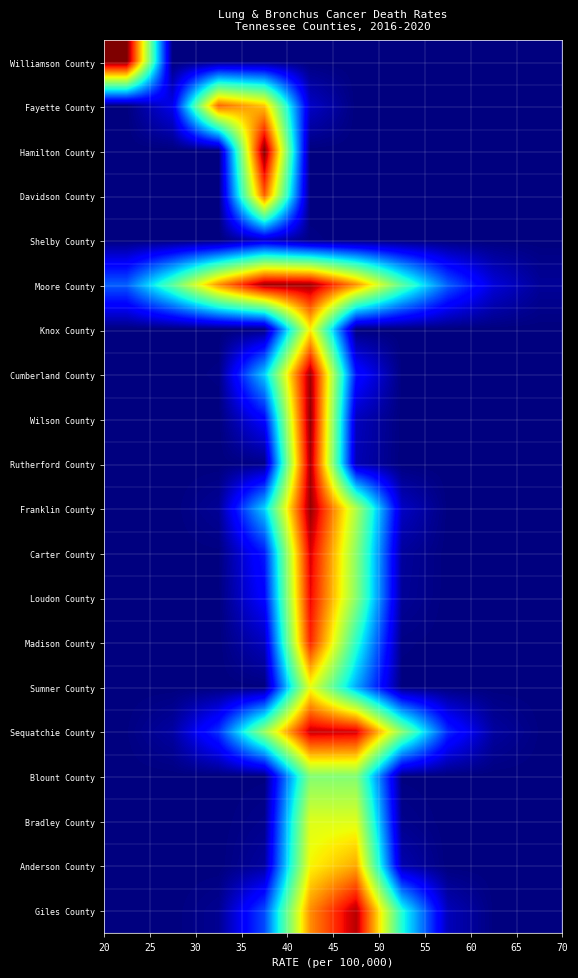

Reading right to left, what are all the values shown in this chart?

Williamson County: 0.0	0.0	0.0	0.0	0.0	0.0	0.0	0.0	0.0	1.0
Fayette County: 0.0	0.0	0.0	0.0	0.0	0.1	0.7	0.8	0.1	0.0
Hamilton County: 0.0	0.0	0.0	0.0	0.0	0.0	1.0	0.0	0.0	0.0
Davidson County: 0.0	0.0	0.0	0.0	0.0	0.0	0.8	0.0	0.0	0.0
Shelby County: 0.0	0.0	0.0	0.0	0.0	0.0	0.1	0.0	0.0	0.0
Moore County: 0.0	0.1	0.2	0.5	0.8	1.0	1.0	0.8	0.5	0.2
Knox County: 0.0	0.0	0.0	0.0	0.0	0.7	0.0	0.0	0.0	0.0
Cumberland County: 0.0	0.0	0.0	0.0	0.1	1.0	0.3	0.0	0.0	0.0
Wilson County: 0.0	0.0	0.0	0.0	0.1	1.0	0.1	0.0	0.0	0.0
Rutherford County: 0.0	0.0	0.0	0.0	0.0	1.0	0.0	0.0	0.0	0.0
Franklin County: 0.0	0.0	0.0	0.1	0.6	1.0	0.3	0.0	0.0	0.0
Carter County: 0.0	0.0	0.0	0.0	0.5	0.9	0.1	0.0	0.0	0.0
Loudon County: 0.0	0.0	0.0	0.0	0.5	0.9	0.1	0.0	0.0	0.0
Madison County: 0.0	0.0	0.0	0.0	0.4	0.9	0.1	0.0	0.0	0.0
Sumner County: 0.0	0.0	0.0	0.0	0.3	0.6	0.0	0.0	0.0	0.0
Sequatchie County: 0.0	0.0	0.2	0.5	0.9	0.9	0.5	0.2	0.0	0.0
Blount County: 0.0	0.0	0.0	0.0	0.5	0.5	0.0	0.0	0.0	0.0
Bradley County: 0.0	0.0	0.0	0.0	0.6	0.6	0.0	0.0	0.0	0.0
Anderson County: 0.0	0.0	0.0	0.0	0.7	0.6	0.0	0.0	0.0	0.0
Giles County: 0.0	0.0	0.1	0.4	1.0	0.8	0.2	0.0	0.0	0.0